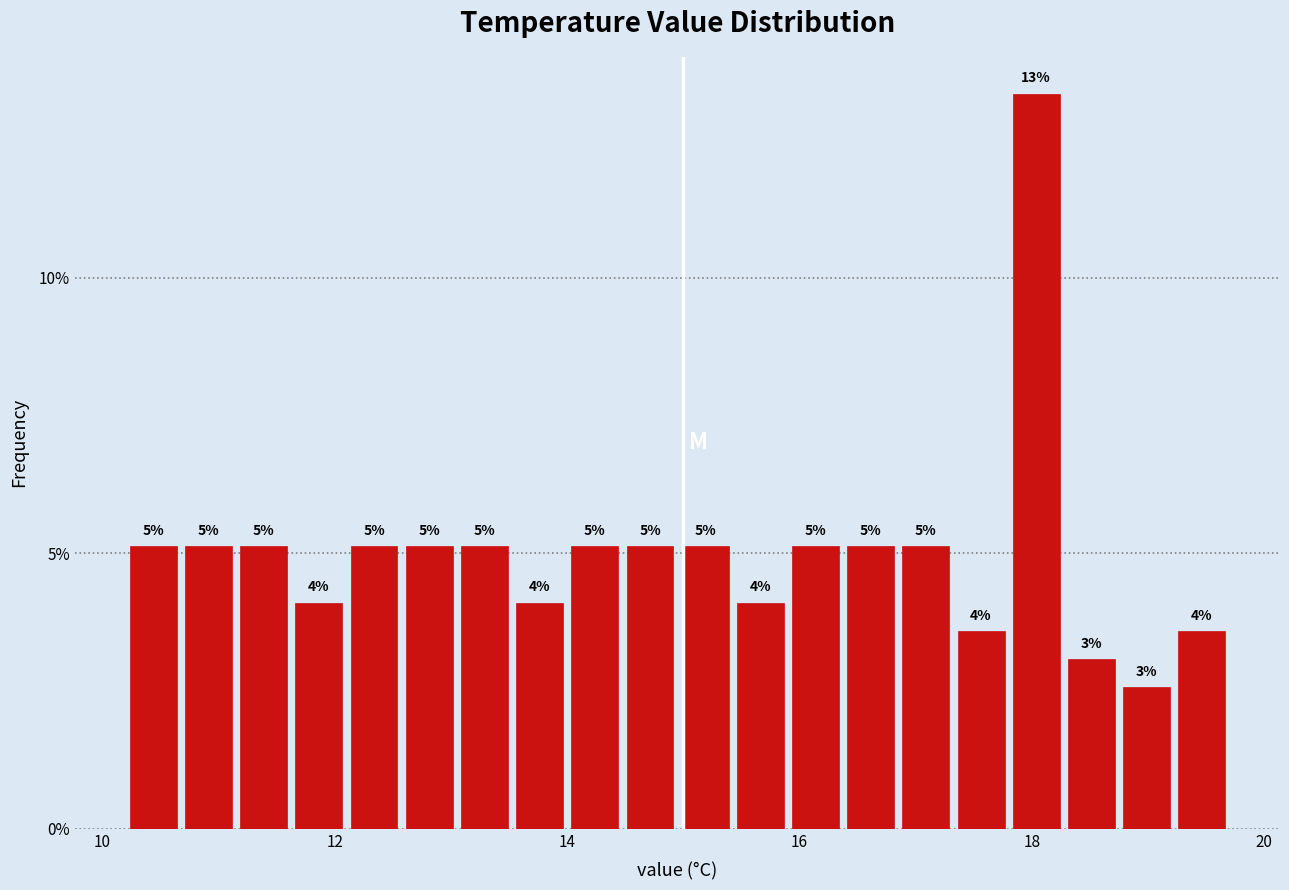

Around what value on the x-axis is the tallest bar? Give the approximate position of its centre, as read against the axis.

18.0